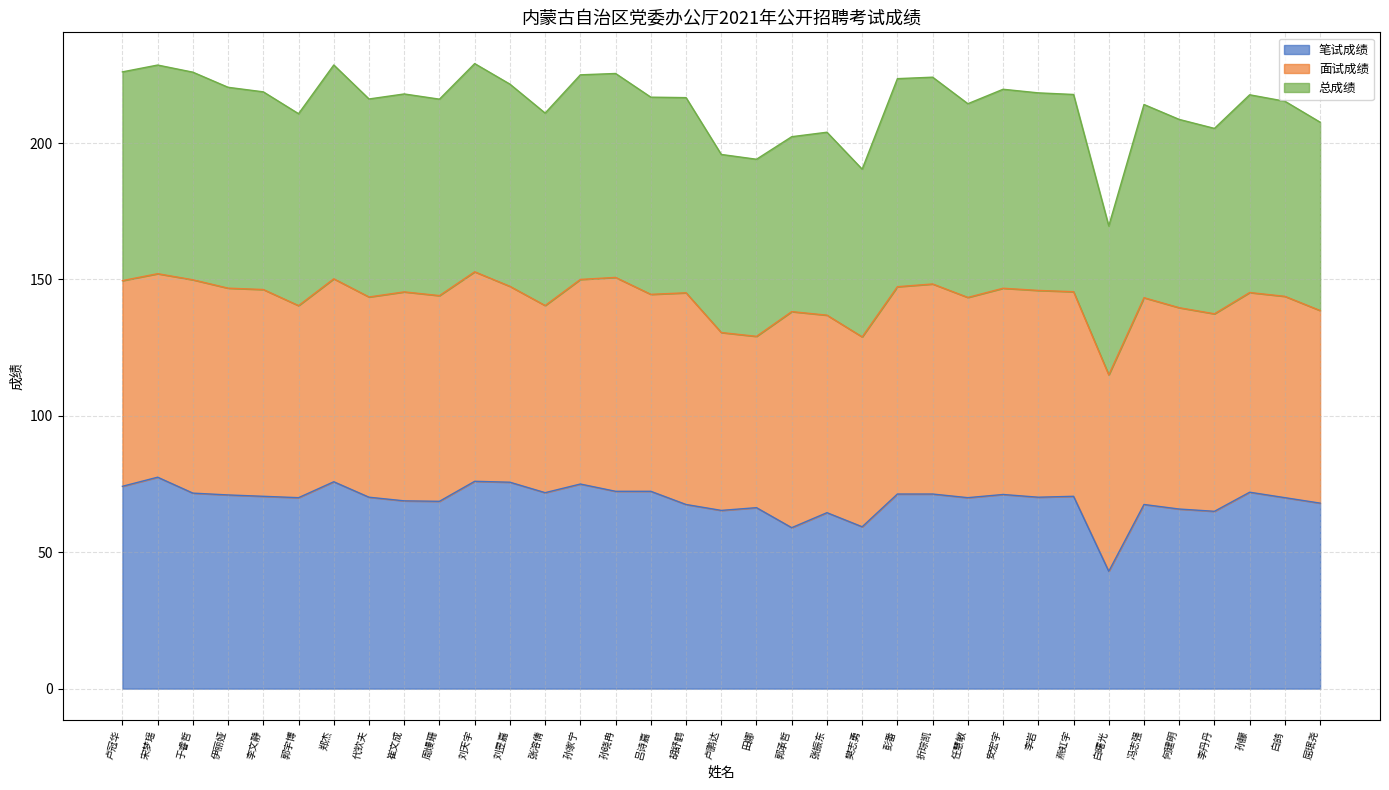

Is the value of 总成绩 at 刘天宇 greater than the value of 笔试成绩 at 冯志强?

Yes